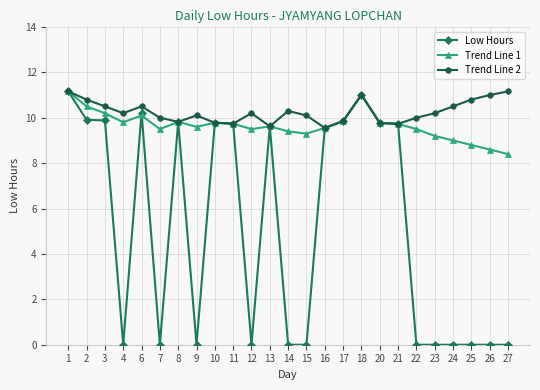

At 24, list the series in order from smallest to largest.

Low Hours, Trend Line 1, Trend Line 2